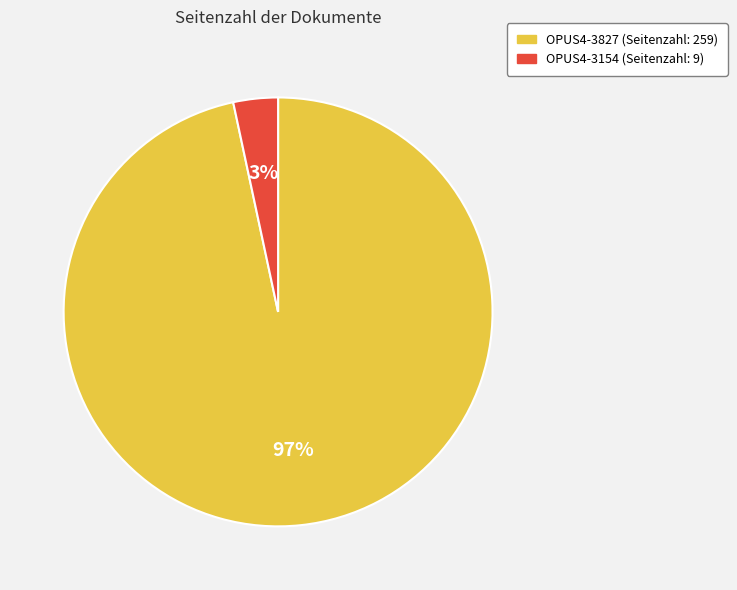

To the nearest percent, what percentage of the pie is OPUS4-3154?

3%